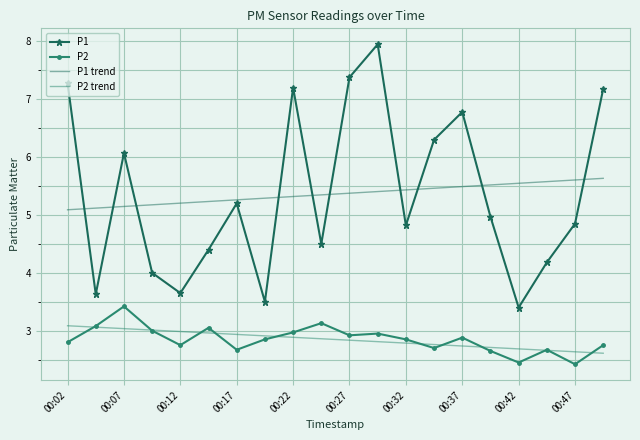

List the series in order of their peak value, lowest first.

P2 trend, P2, P1 trend, P1